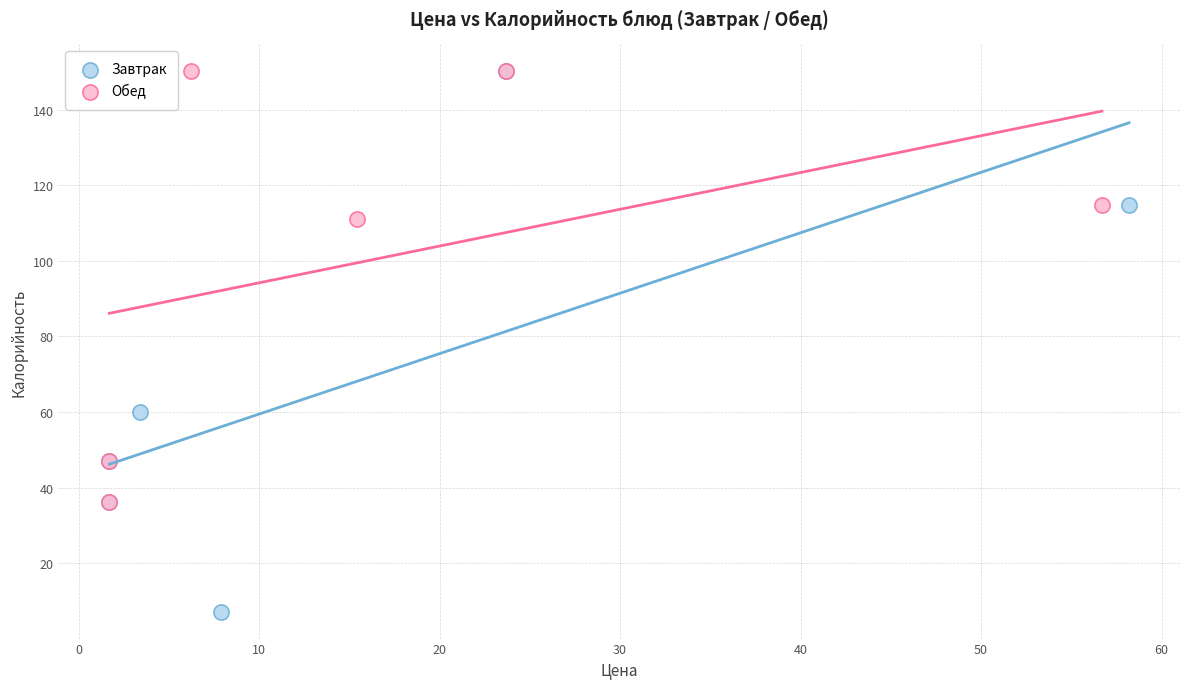

Which series has the largest Y range (max minus min)?

Завтрак